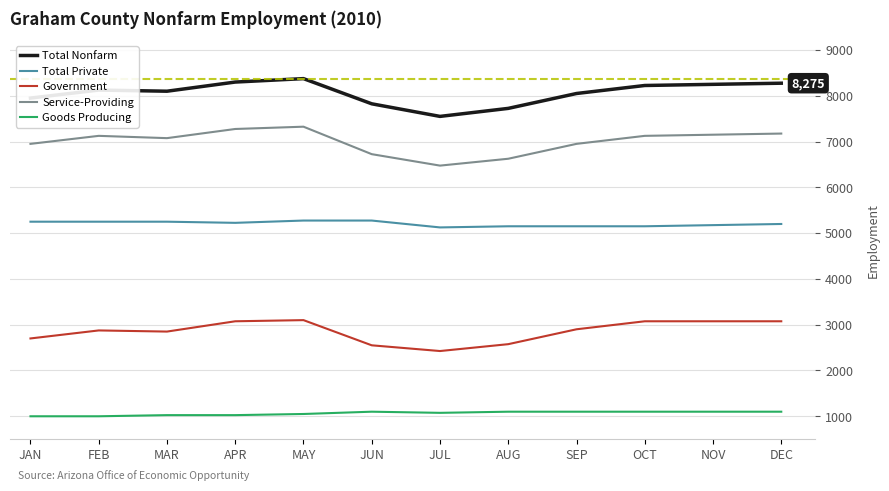

Rank the series by their average value, from highest to lowest.

Total Nonfarm, Service-Providing, Total Private, Government, Goods Producing